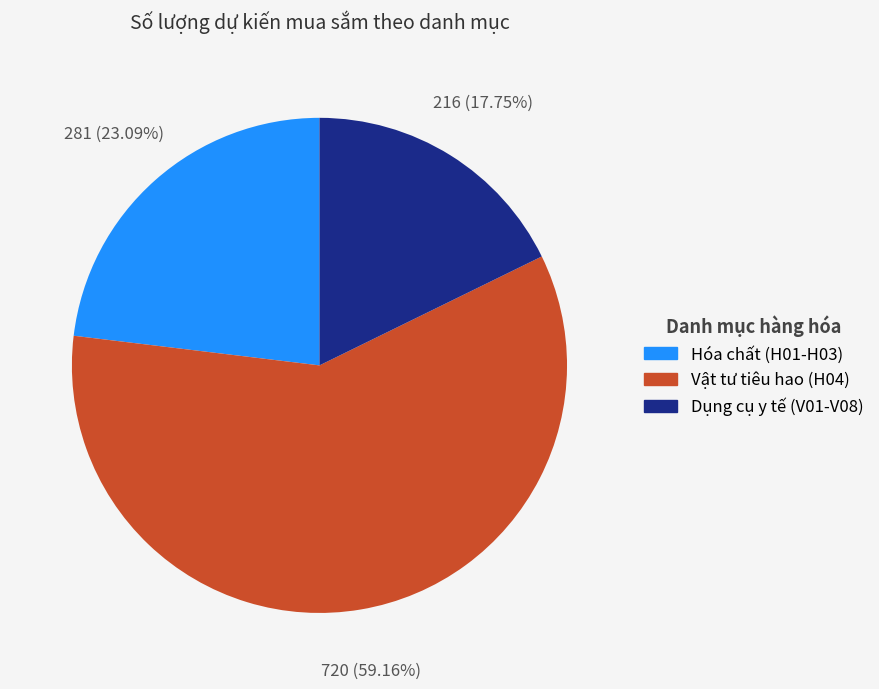

Does any single category account for the majority?

Yes